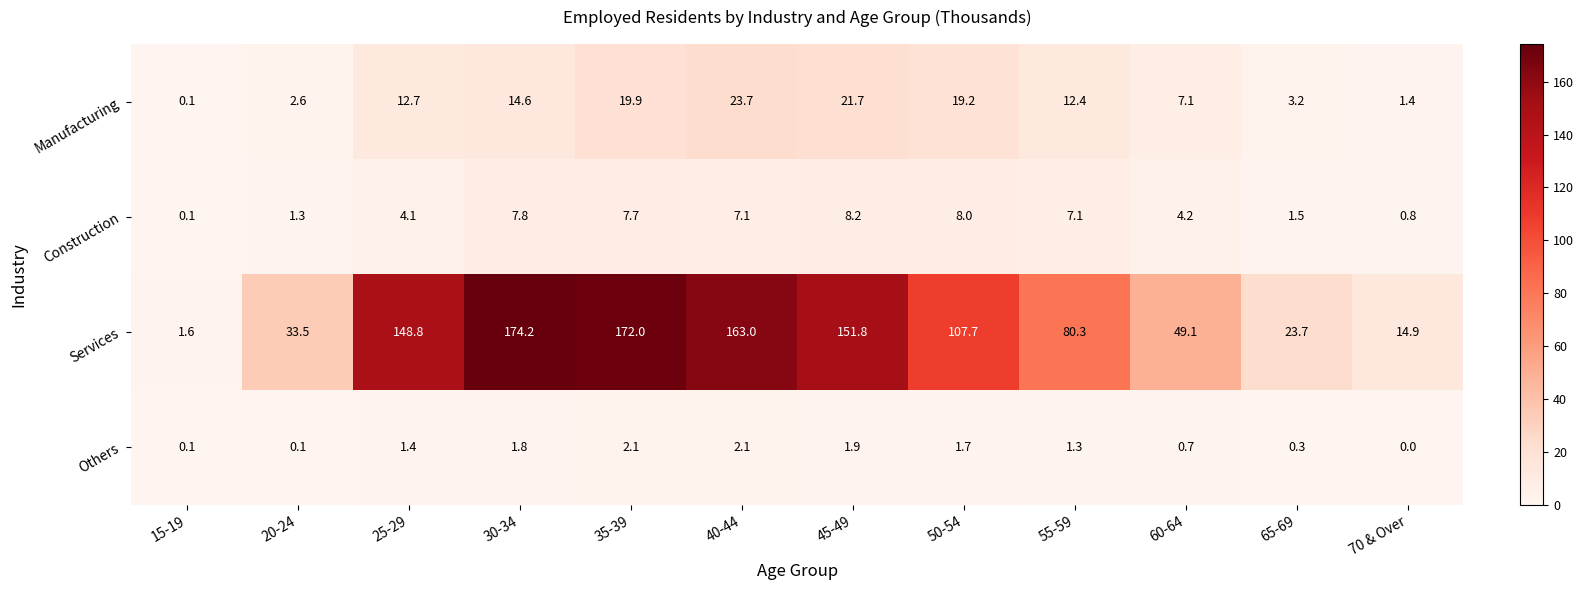

At which category does the chart reach its peak across all series?

30-34